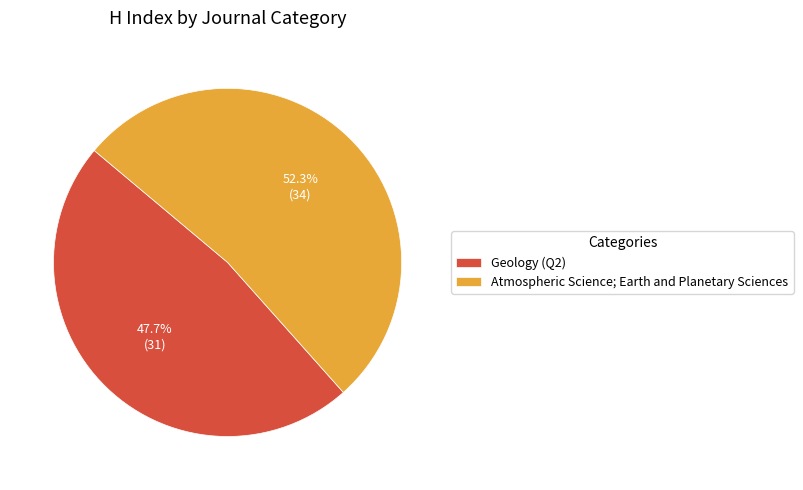

True or false: Atmospheric Science; Earth and Planetary Sciences accounts for 41% of the total.

False